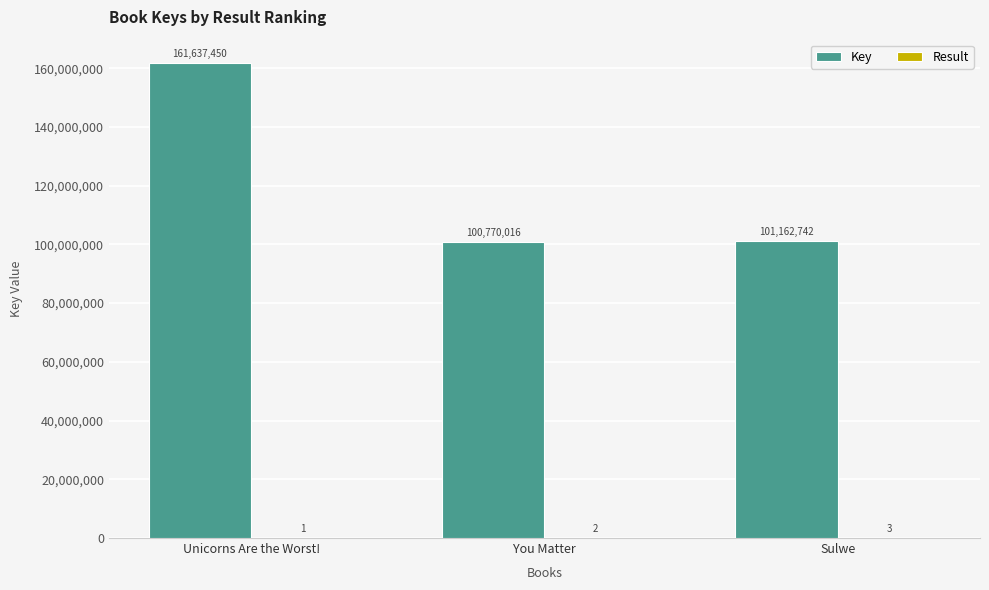

What value does the Key series have at Unicorns Are the Worst!?

161637450